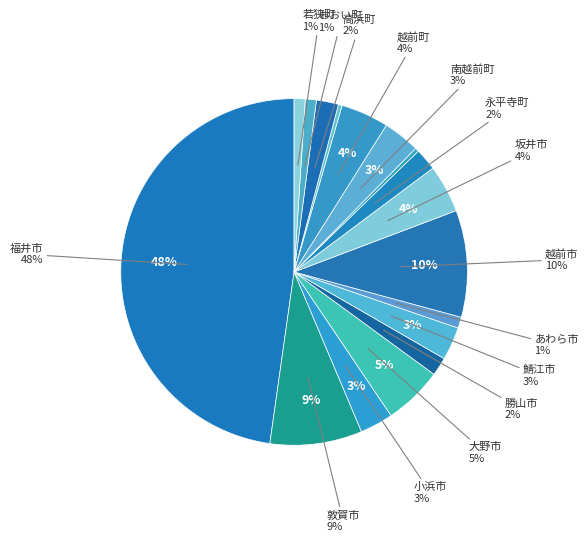

To the nearest percent, what is the average slice percentage?

6%